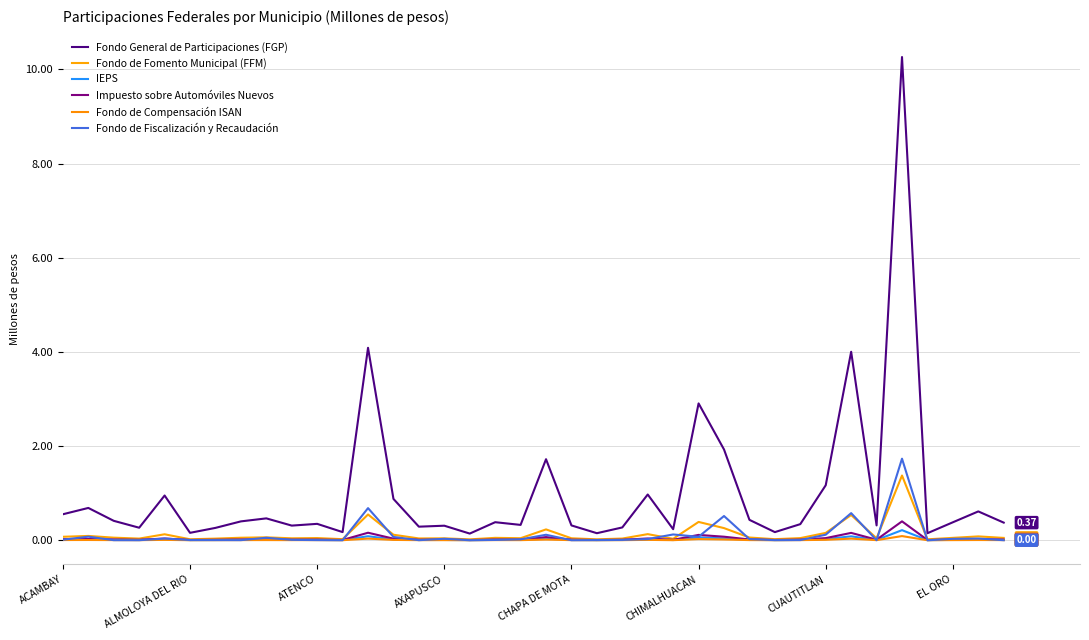

At which label is IEPS closest to 0?

16